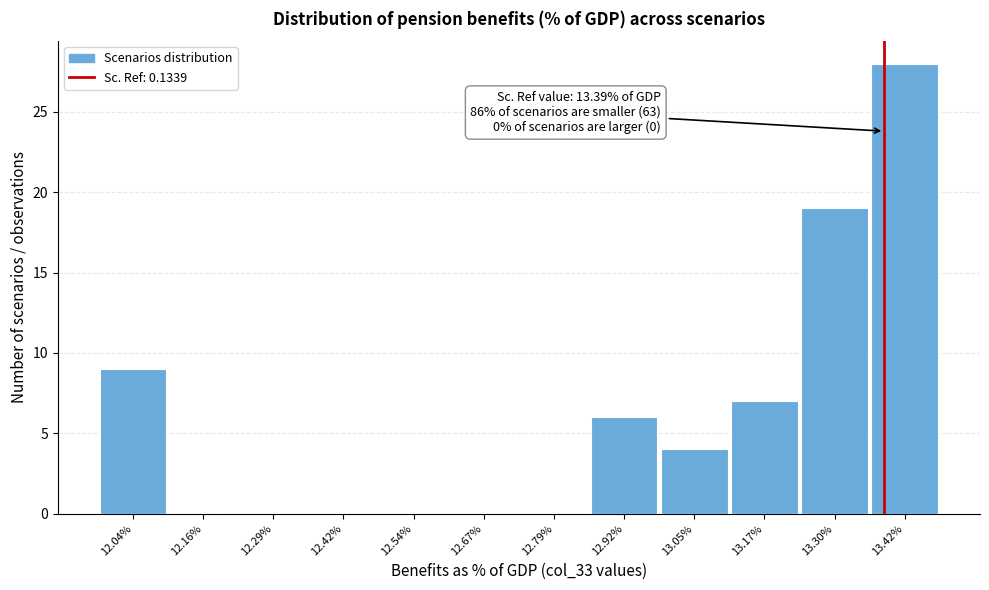

Reading left to right, what are all the values shown in this chart?

12.04%=9	12.16%=0	12.29%=0	12.42%=0	12.54%=0	12.67%=0	12.79%=0	12.92%=6	13.05%=4	13.17%=7	13.30%=19	13.42%=28